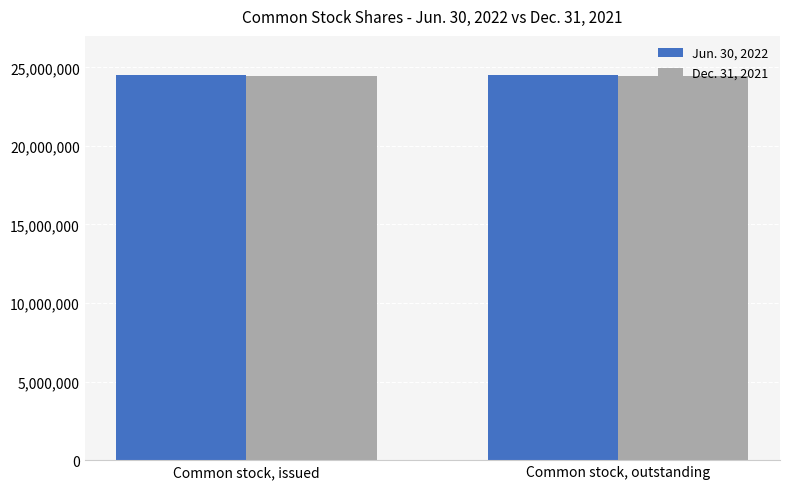

What is the minimum value shown in the chart?

24455390